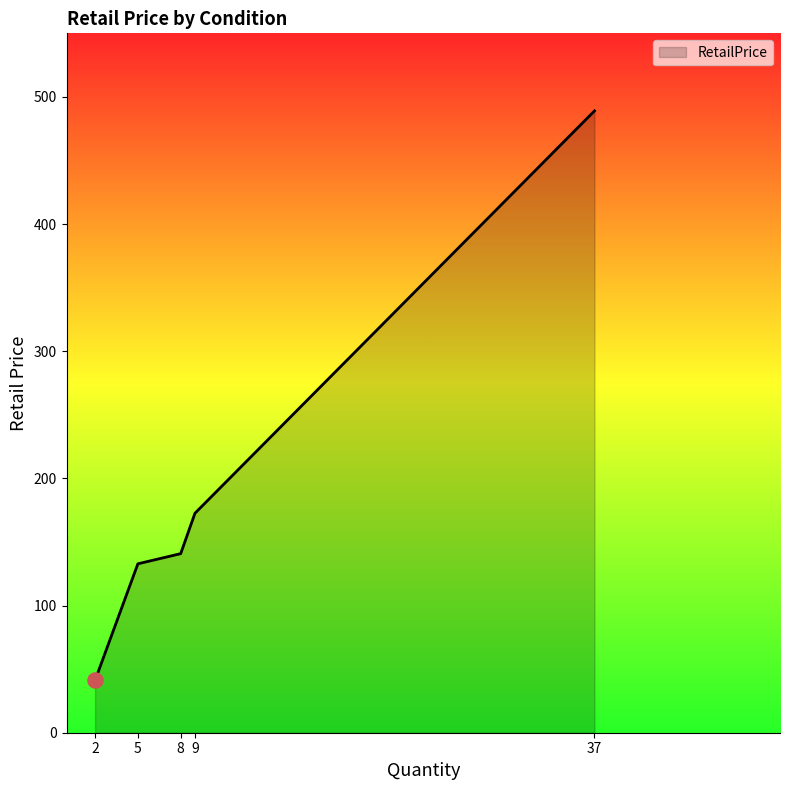

Approximately how many times larger is the value at 8 compared to 37?

0.3